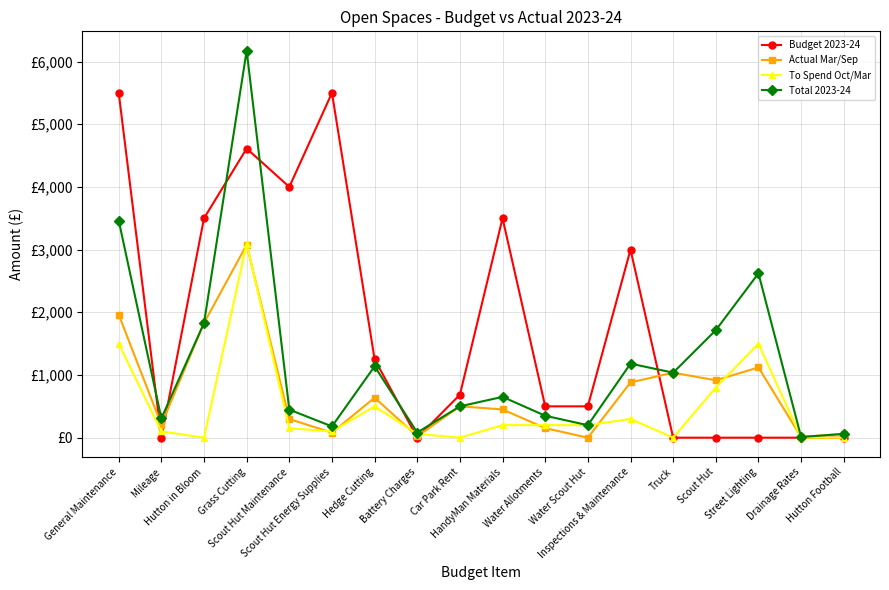

Between Inspections & Maintenance and Battery Charges, which is larger?

Inspections & Maintenance